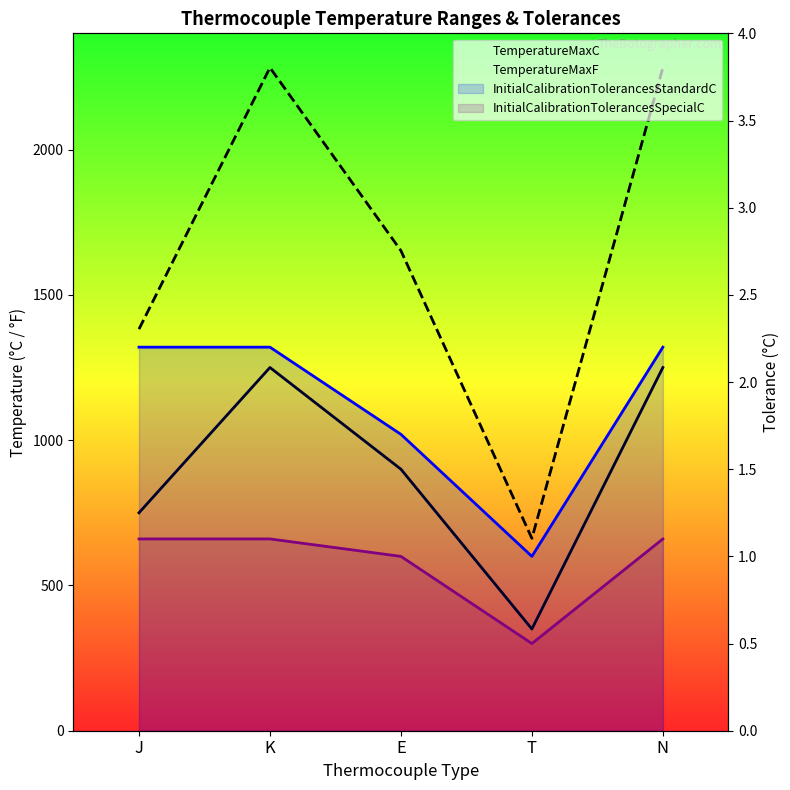

True or false: TemperatureMaxF and TemperatureMaxC intersect in this chart.

False